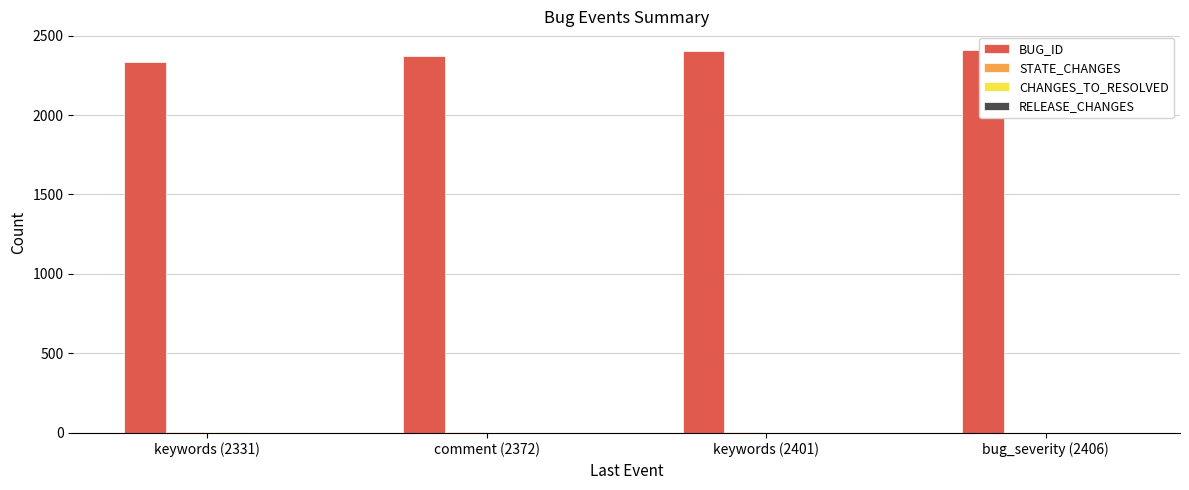

The CHANGES_TO_RESOLVED series shows 2 at bug_severity (2406). True or false?

False